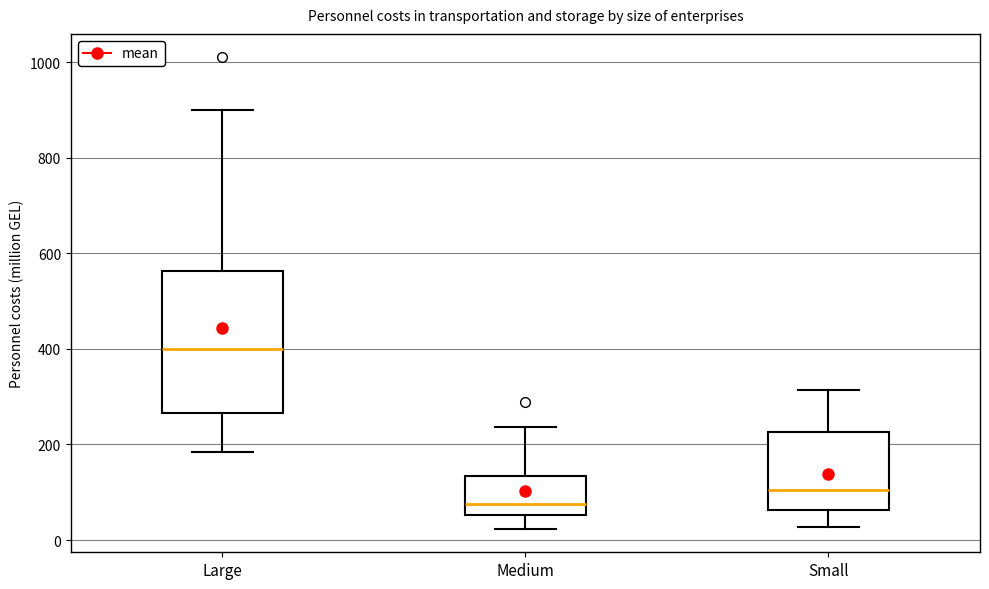

Reading left to right, read every box against the y-axis: the position of its median line, the range the box covers, and the ends of its whiskers. The values are not printed on the chart, so give them approximately, as read against the axis.

Large: median 400, box 260 to 560, whiskers 180 to 900
Medium: median 80, box 60 to 140, whiskers 20 to 240
Small: median 100, box 60 to 220, whiskers 20 to 320